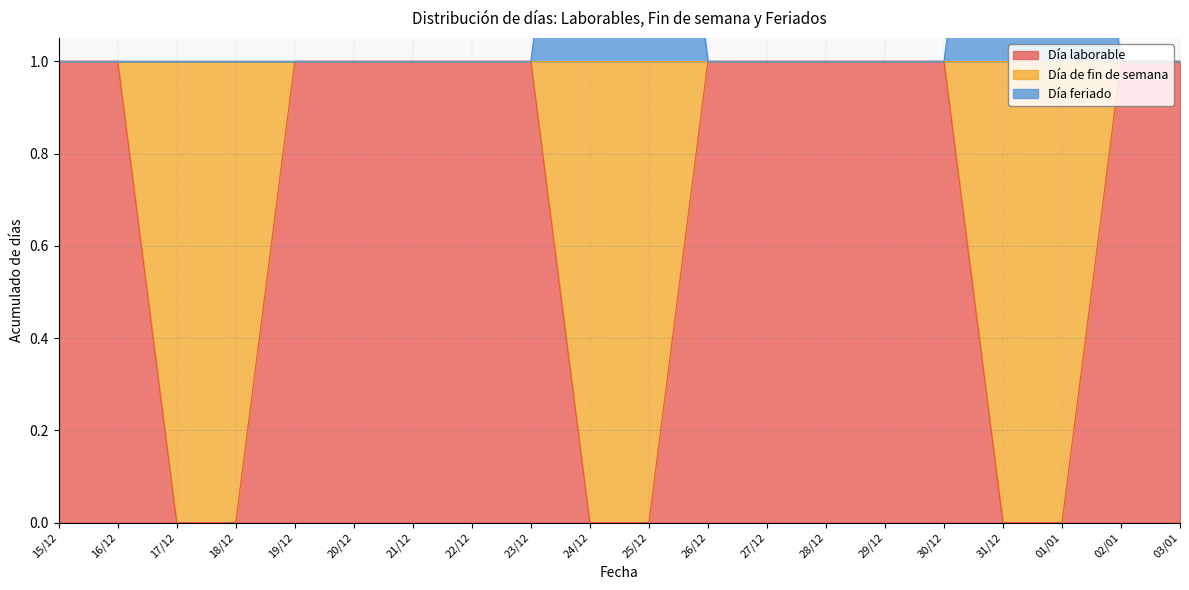

True or false: Día feriado has more than 1 points higher than both neighbors.

False